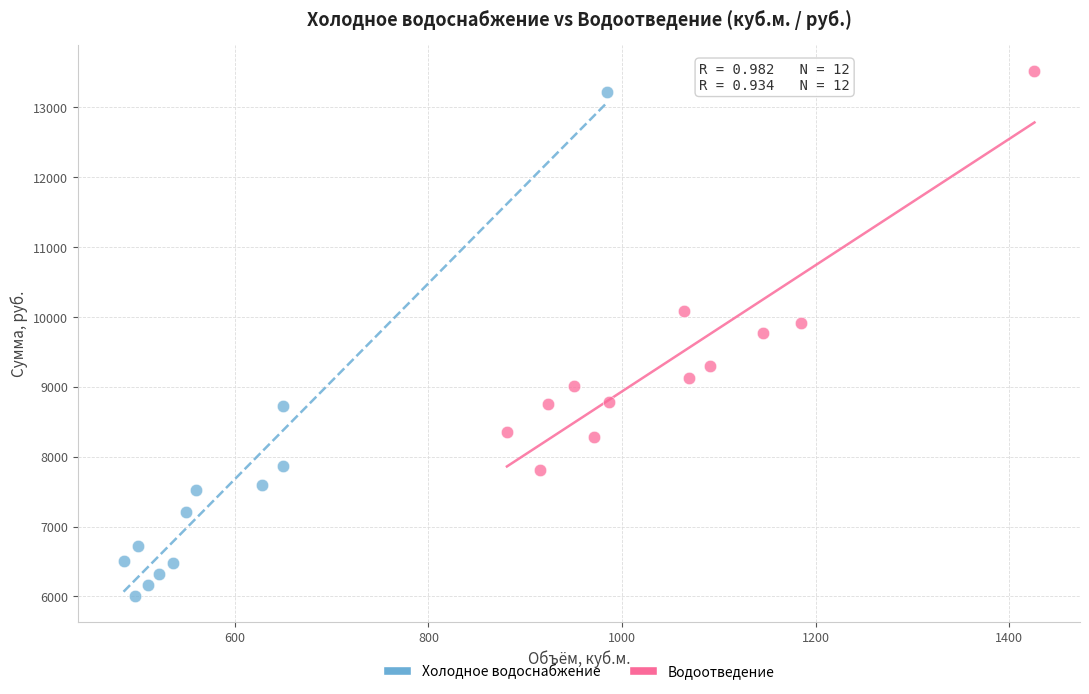

Which series reaches the minimum Y coordinate?

Холодное водоснабжение